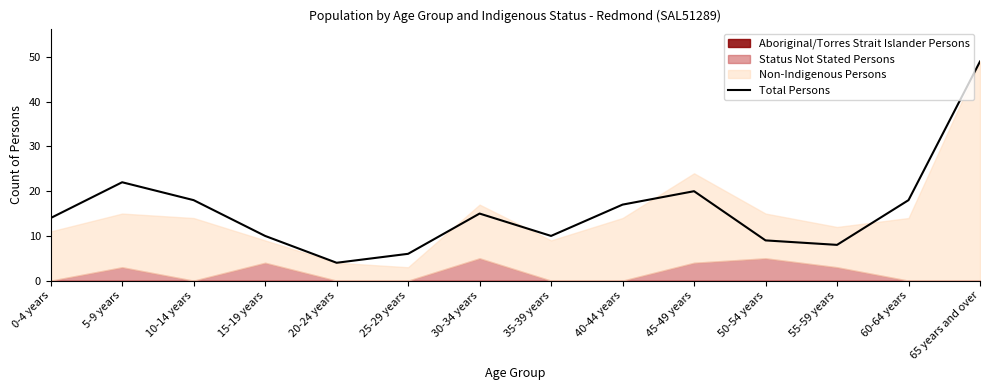

What is the difference between the values at 5-9 years and 25-29 years?

16